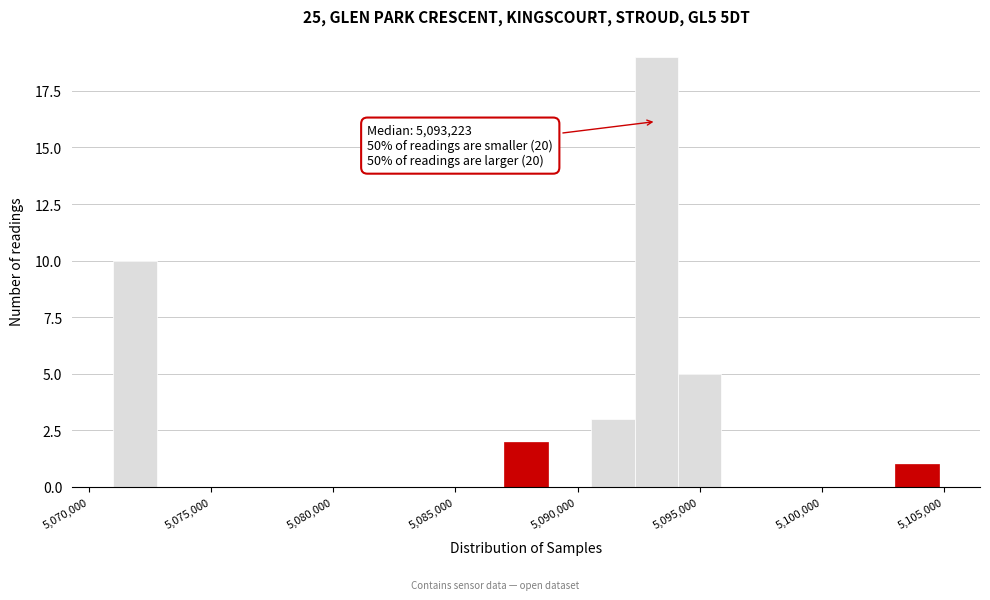

Around what value on the x-axis is the tallest bar? Give the approximate position of its centre, as read against the axis.

5093000